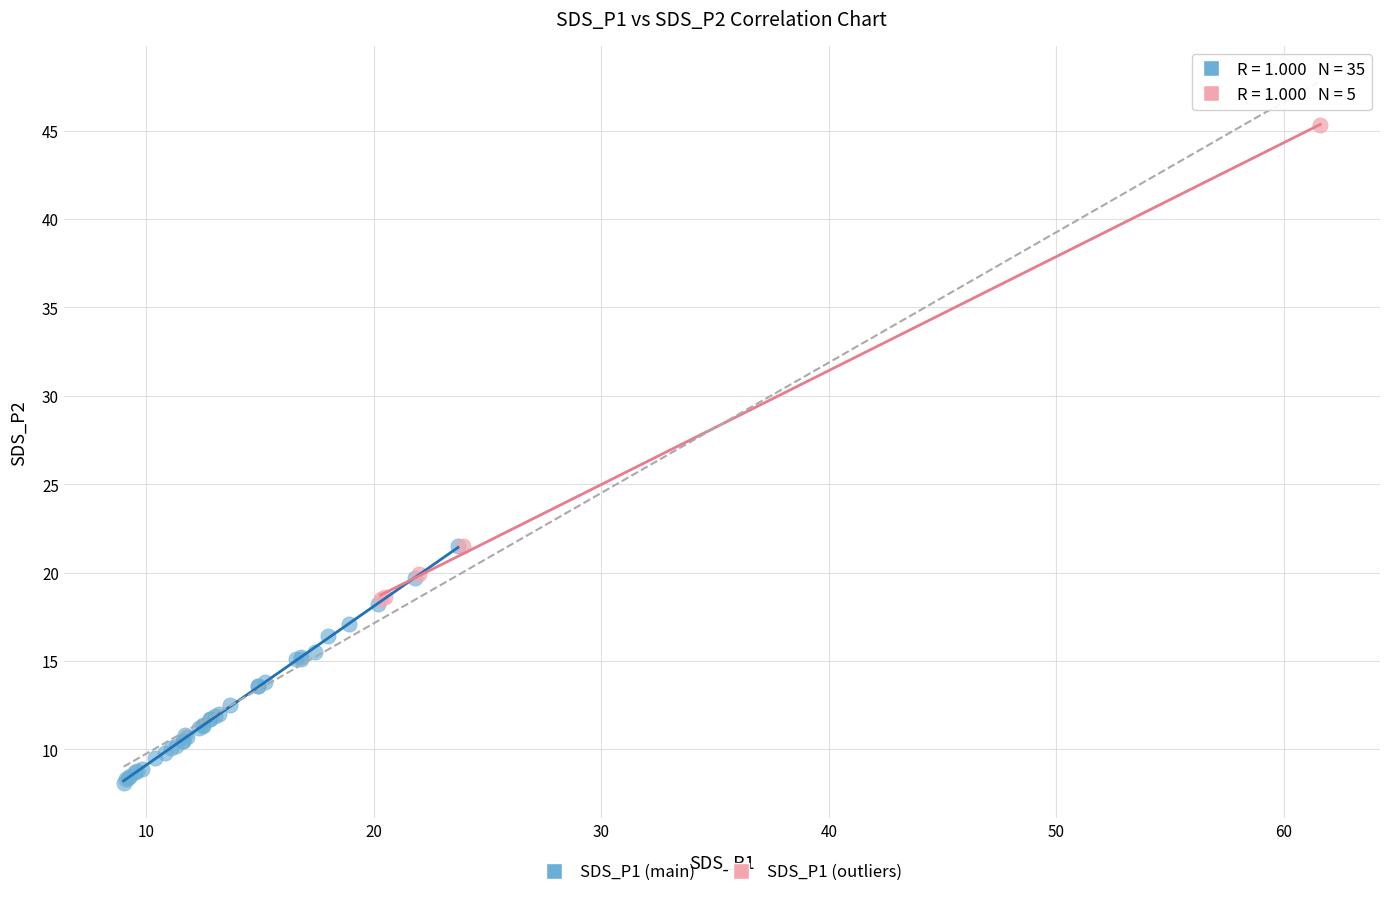

Which series has the widest spread of Y values?

SDS_P1 (outliers)